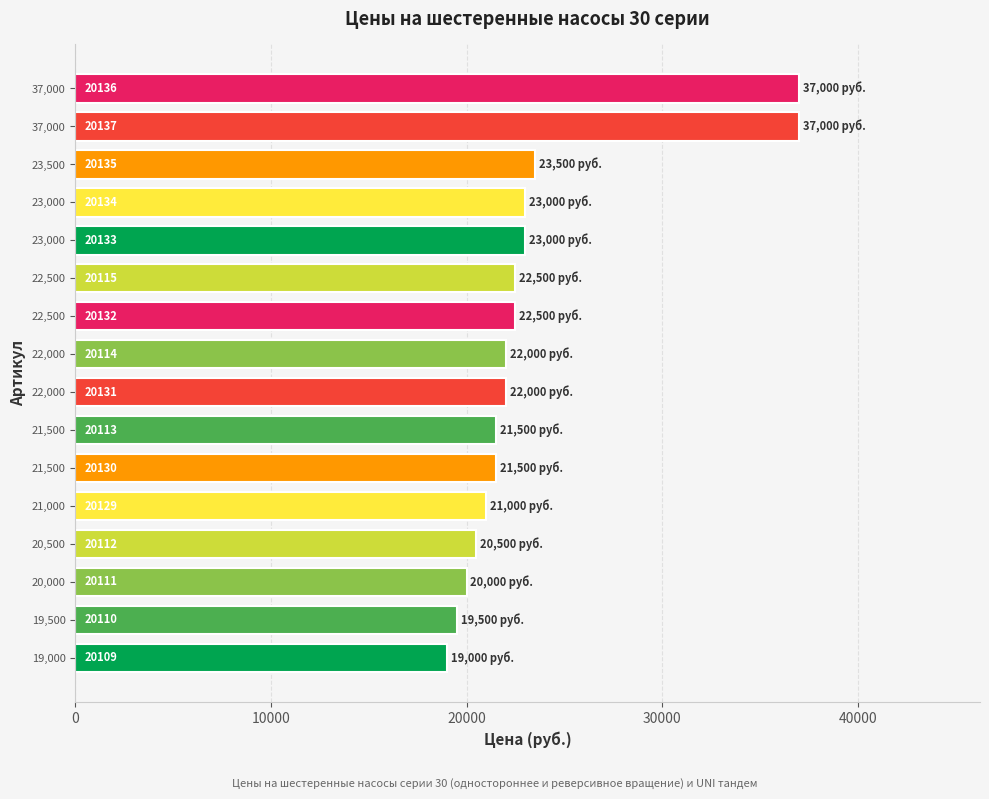

Does the chart contain any negative values?

No